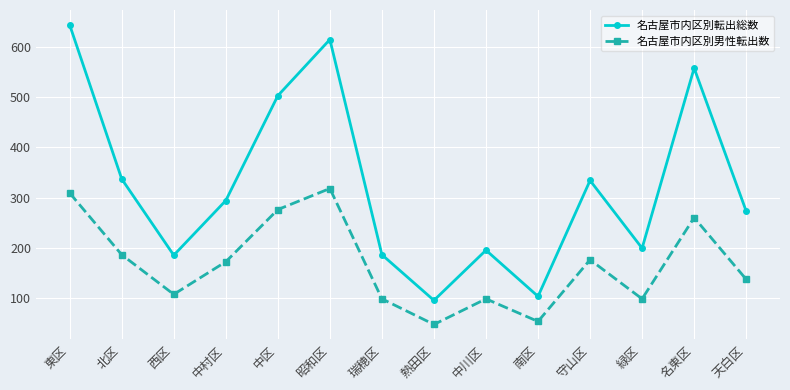

What is the approximate value of 名古屋市内区別転出総数 at 西区?

185